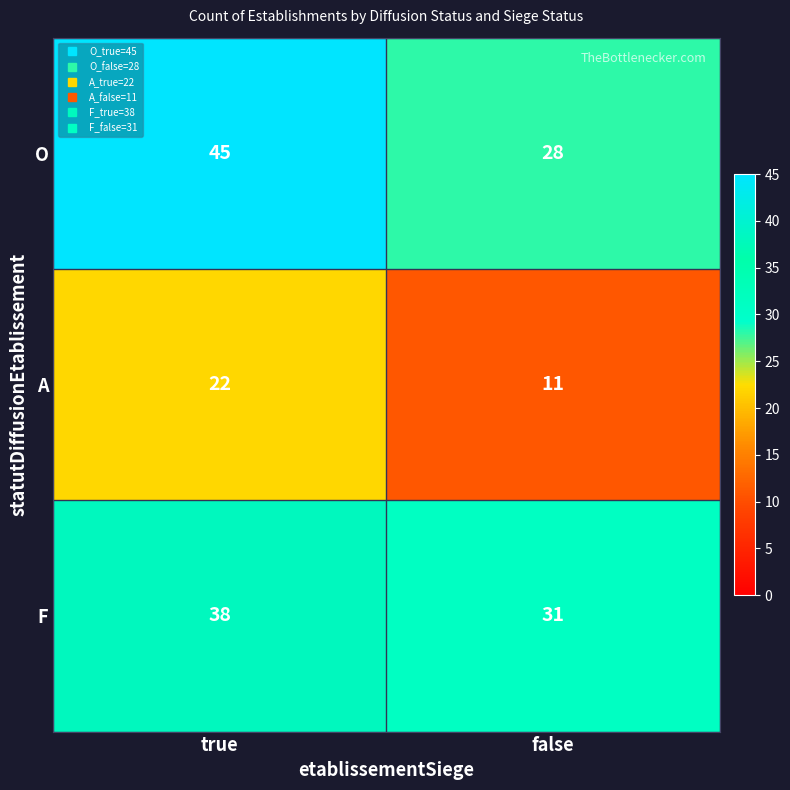

At false, list the series in order from largest to smallest.

F, O, A